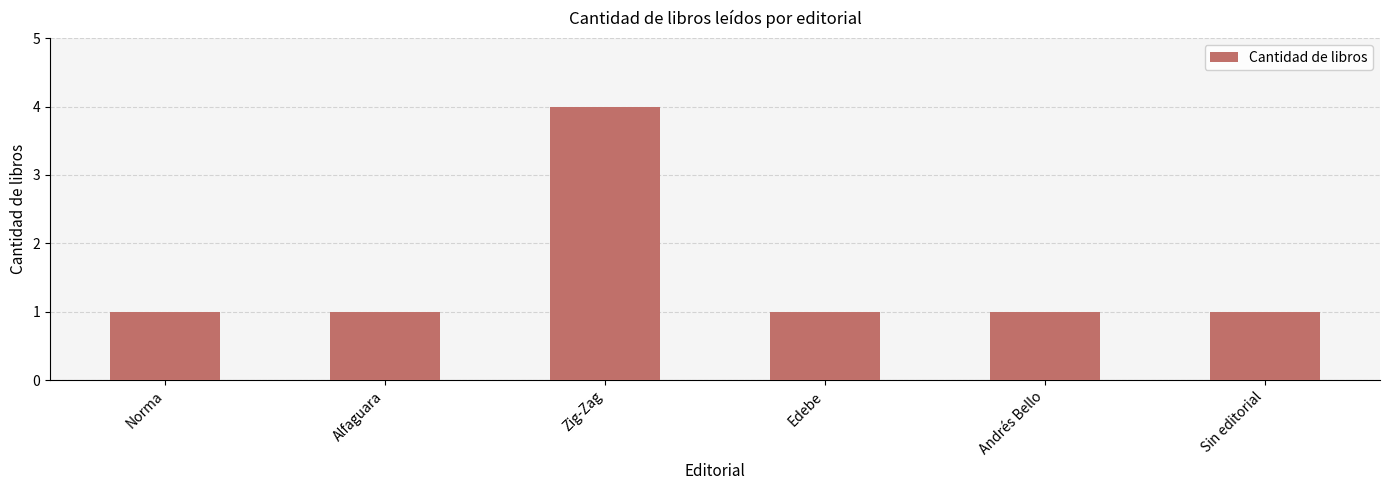

Reading left to right, list all the values displayed in this chart.

1	1	4	1	1	1